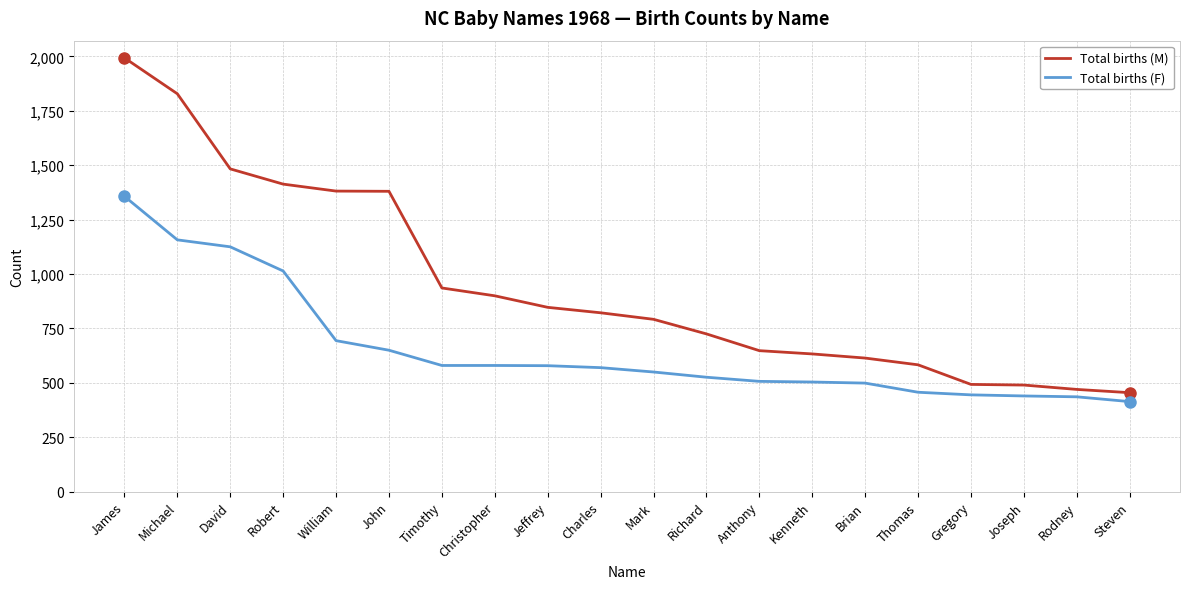

Which series has the largest range (max minus min)?

Total births (M)